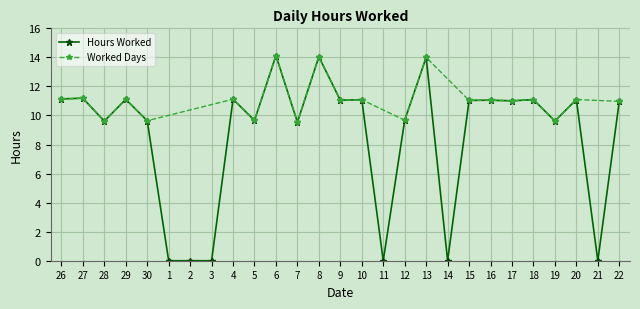

The value at 9 is 17.5. True or false?

False